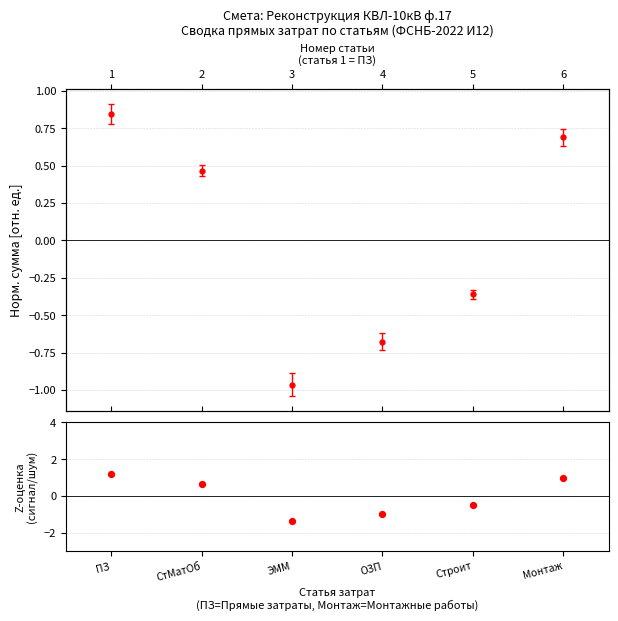

What is the change in value from СтМатОб to ЭММ?

-2.1